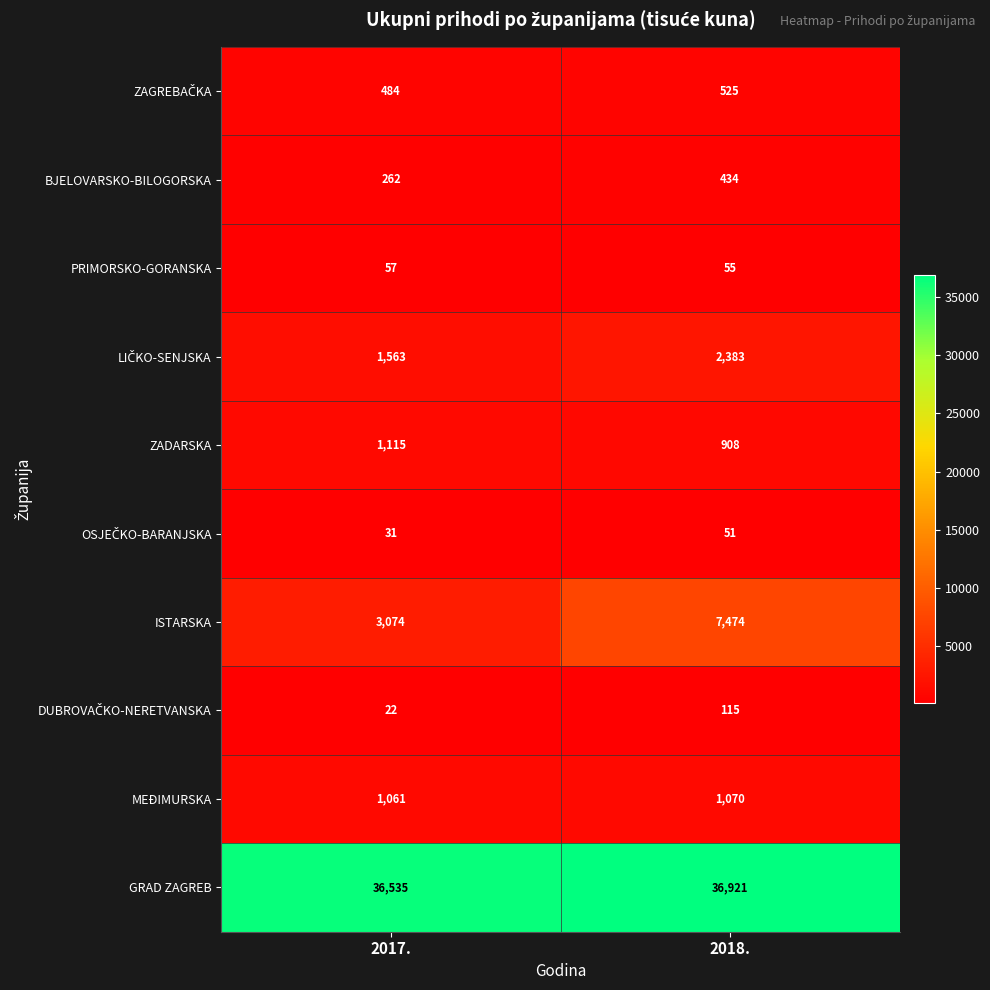

What is the difference between the maximum and minimum values in the ZADARSKA series?

207